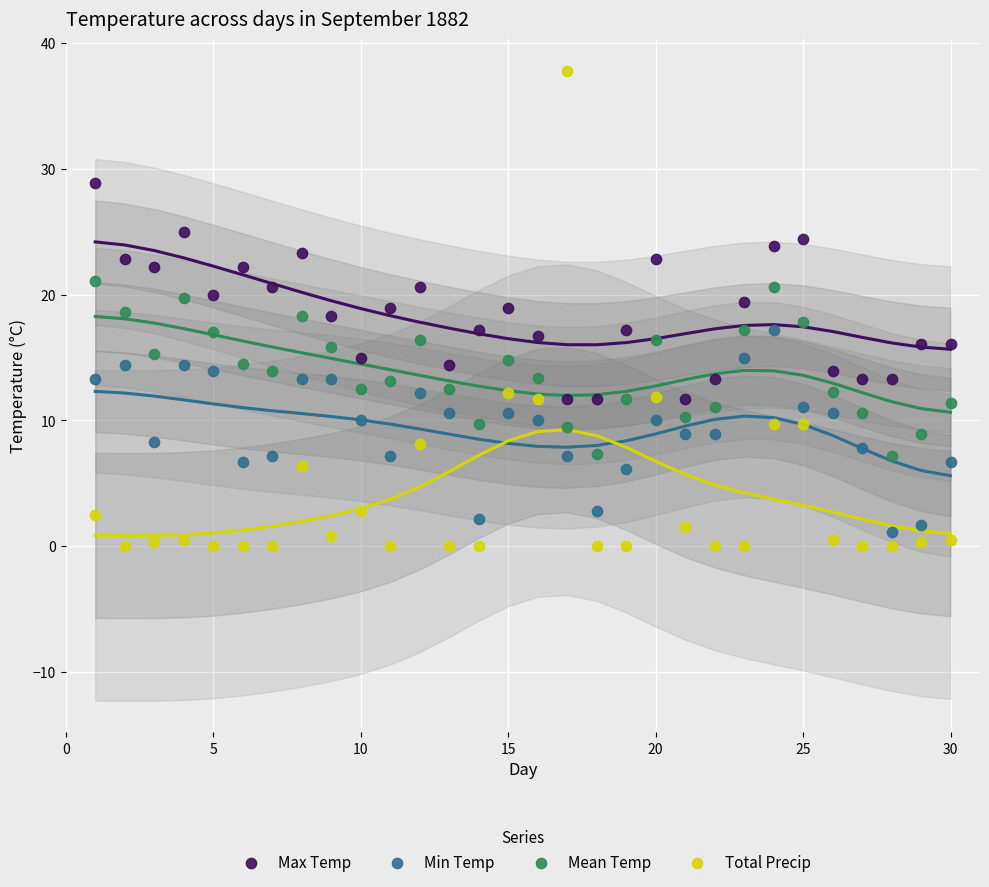

Which series has the largest Y range (max minus min)?

Total Precip